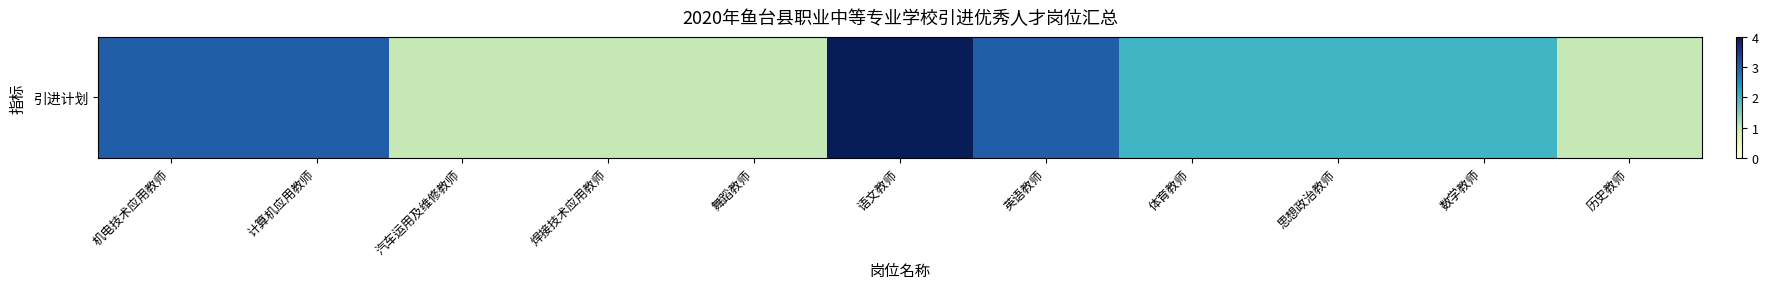

Rank the categories by value from lowest to highest.

汽车运用及维修教师, 焊接技术应用教师, 舞蹈教师, 历史教师, 体育教师, 思想政治教师, 数学教师, 机电技术应用教师, 计算机应用教师, 英语教师, 语文教师